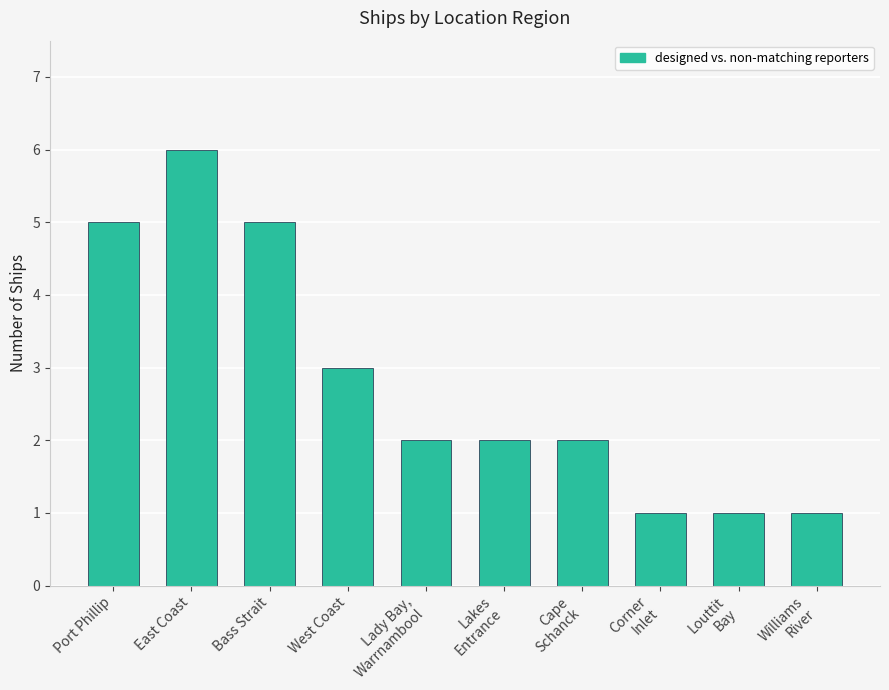

What is the sum of the values at Port Phillip and Cape
Schanck?

7